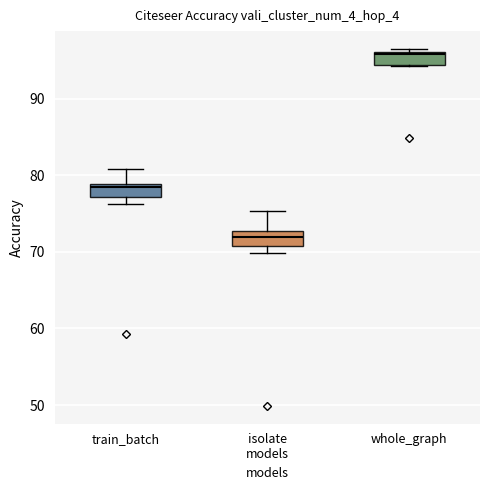

Where is the upper edge of the box for isolate models on the y-axis? The values are not printed on the chart, so give them approximately, as read against the axis.

73